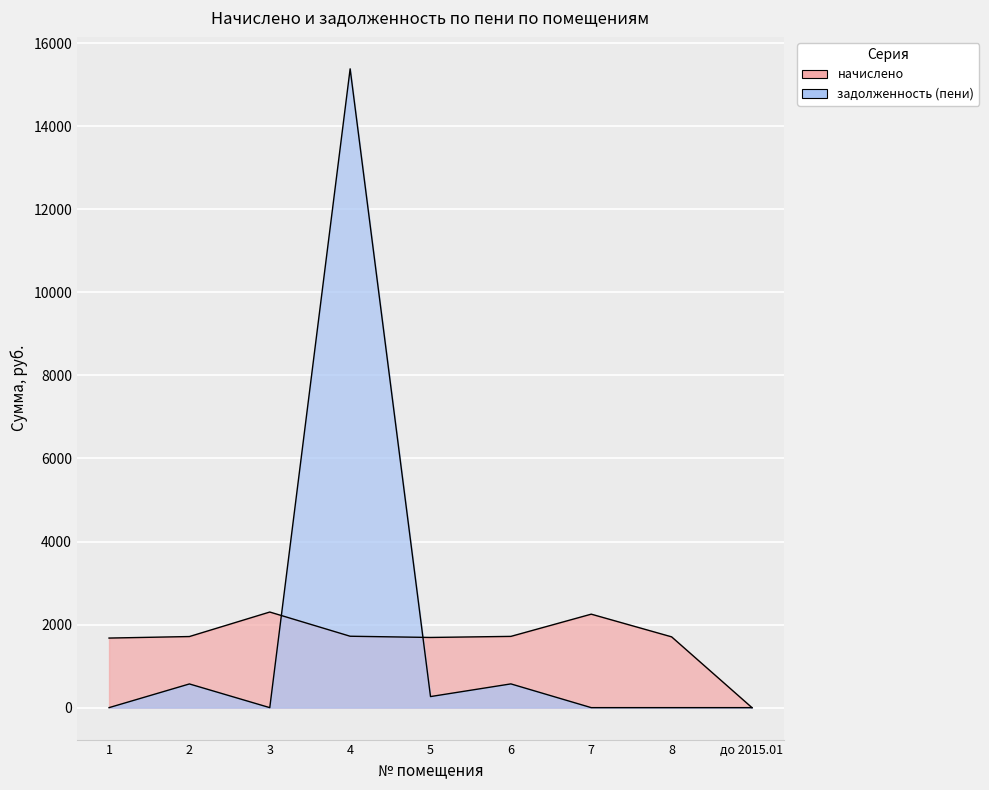

What is the average value of the начислено series?

1641.1